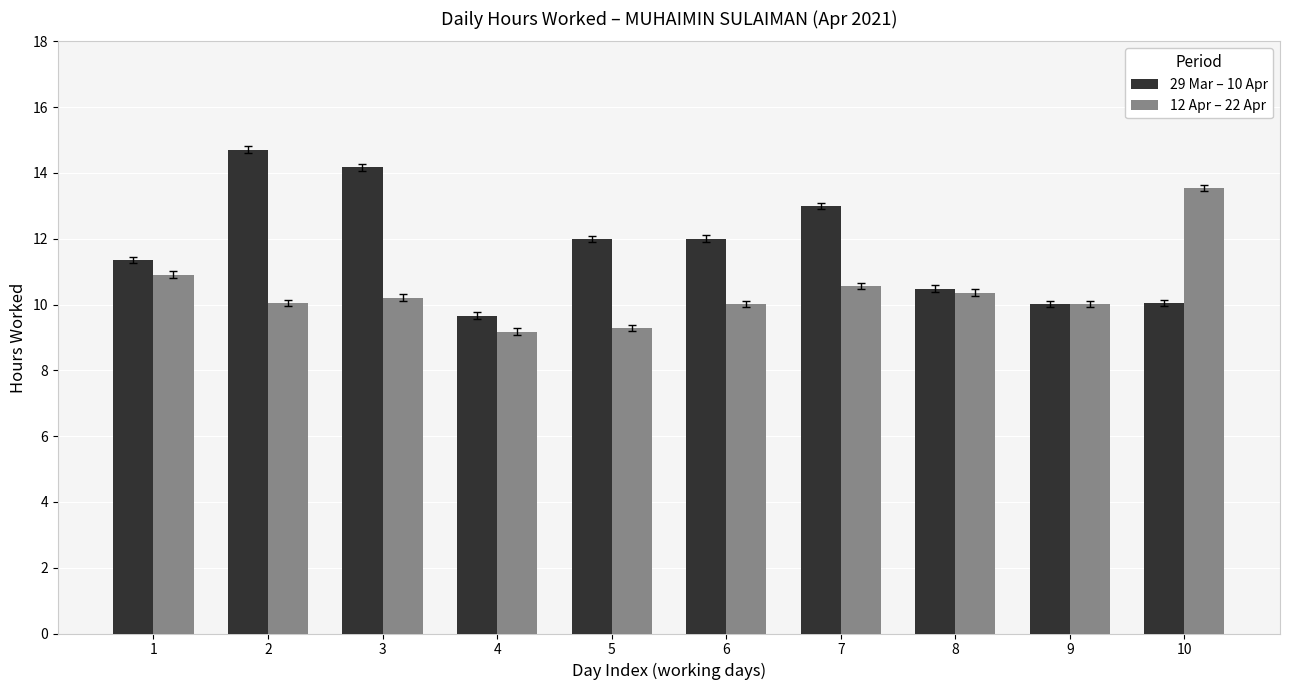

What are all the series names shown in the legend?

29 Mar – 10 Apr, 12 Apr – 22 Apr